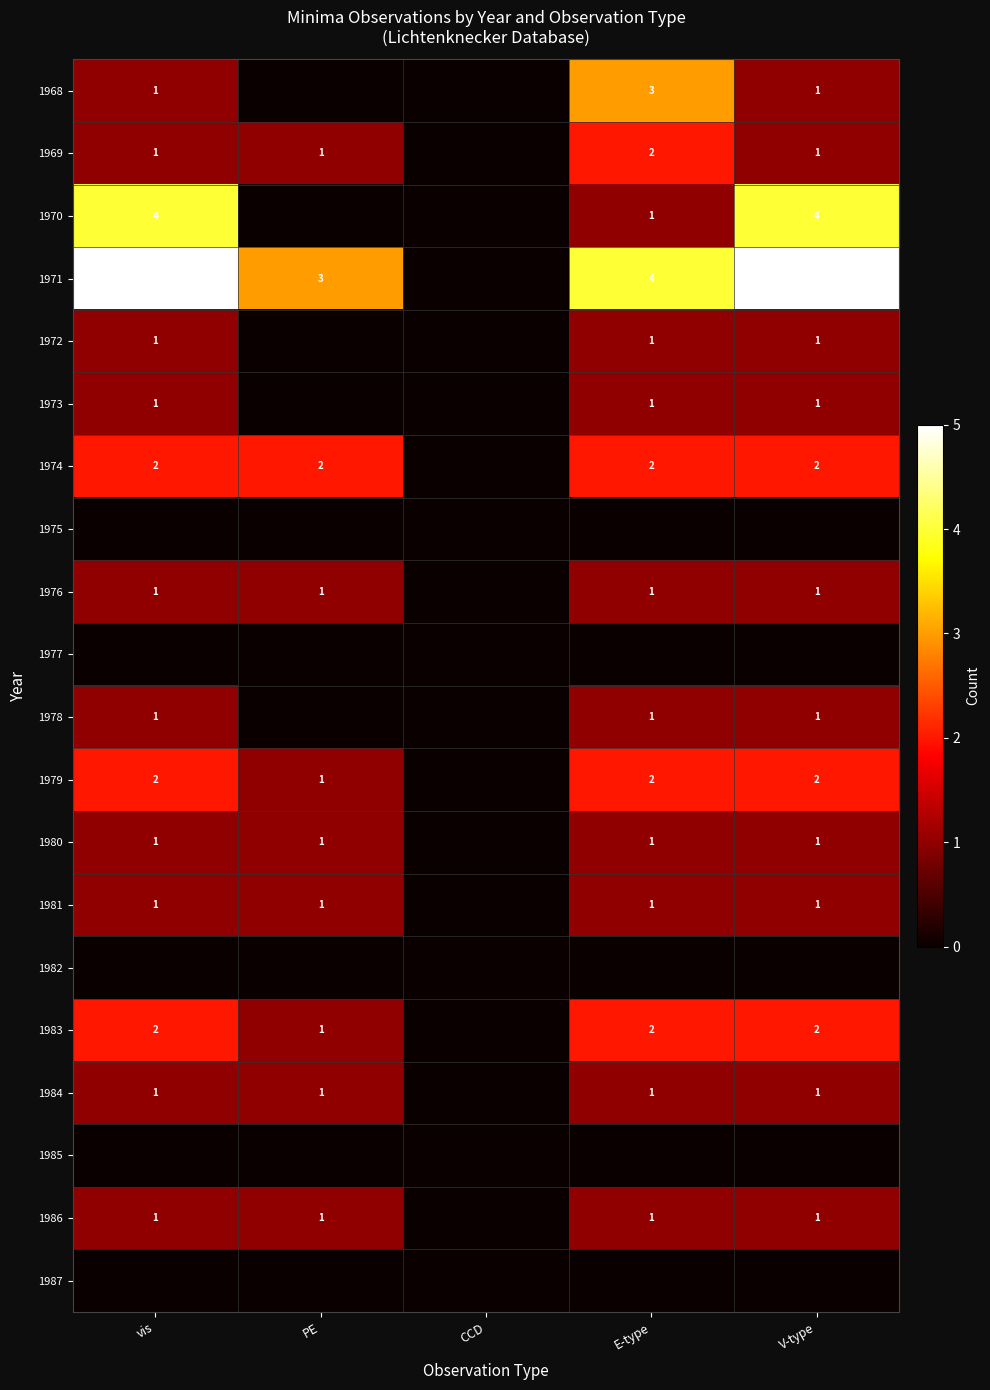

At how many categories does at least one series exceed 0?

4